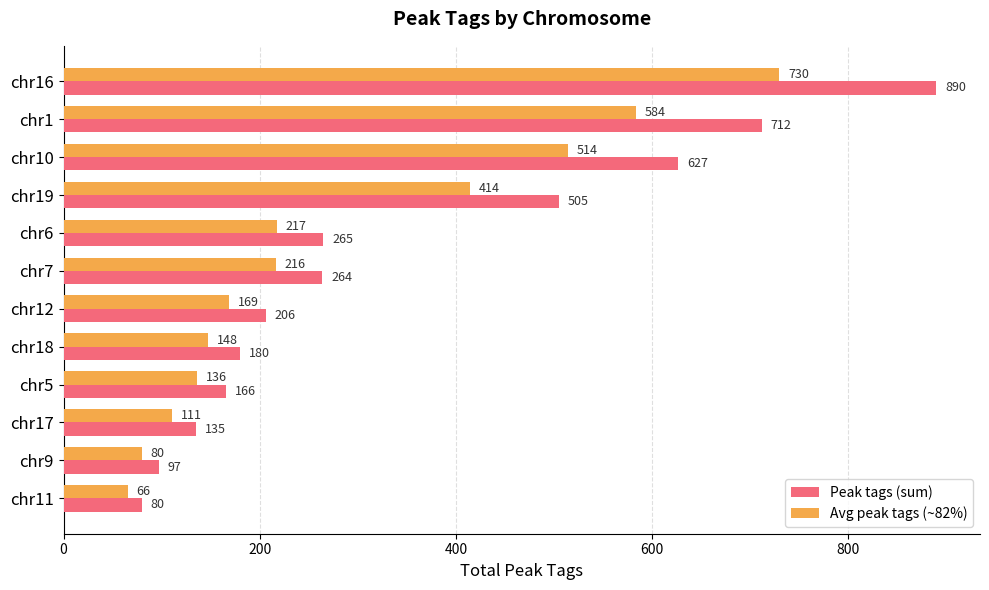

What is the sum of the Avg peak tags (~82%) values at chr6 and chr17?

328.0